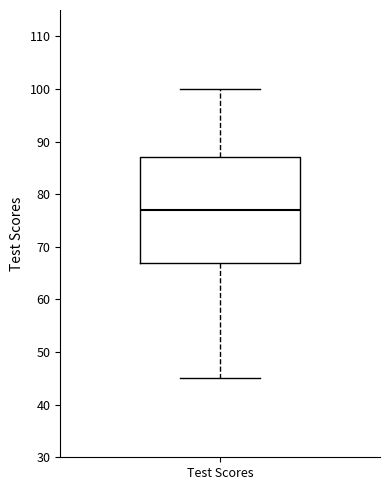

Transcribe this box plot: give where the median line is, the range the box spans, and where the two whiskers end, as read against the y-axis. The values are not printed on the chart, so give them approximately, as read against the axis.

median 77, box 67 to 87, whiskers 45 to 100